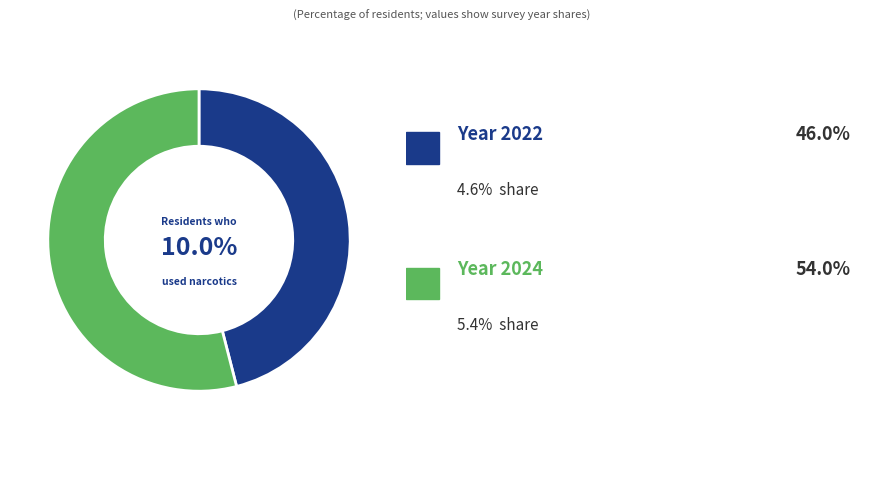

Is the sum of 2024 and 2022 greater than half?

Yes